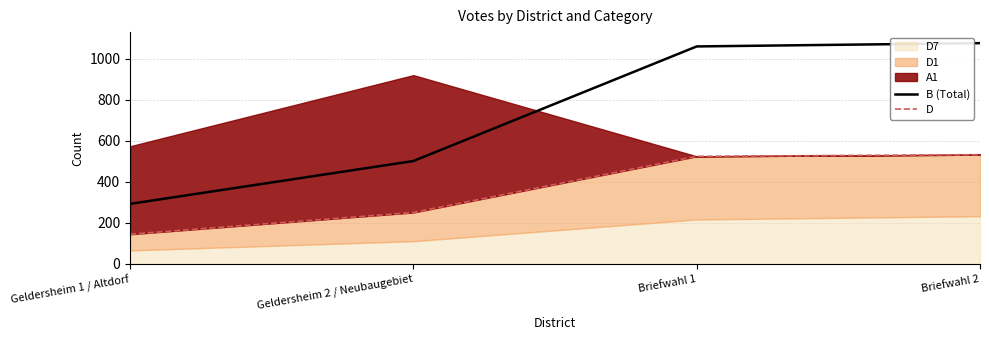

What is the total value across all series at Geldersheim 1 / Altdorf?

438